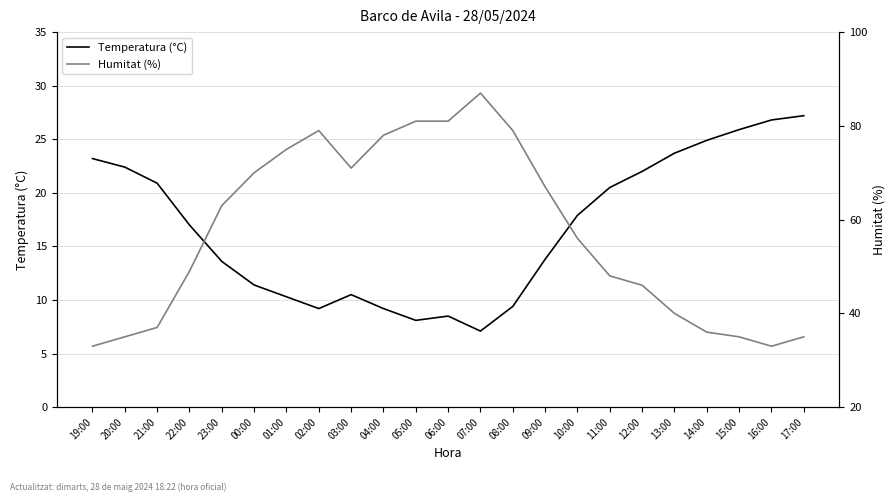

Reading right to left, transcribe all the data shown in this chart.

Temperatura (°C): 17:00=27.2	16:00=26.8	15:00=25.9	14:00=24.9	13:00=23.7	12:00=22.0	11:00=20.5	10:00=17.9	09:00=13.8	08:00=9.4	07:00=7.1	06:00=8.5	05:00=8.1	04:00=9.2	03:00=10.5	02:00=9.2	01:00=10.3	00:00=11.4	23:00=13.6	22:00=17.0	21:00=20.9	20:00=22.4	19:00=23.2
Humitat (%): 17:00=35.0	16:00=33.0	15:00=35.0	14:00=36.0	13:00=40.0	12:00=46.0	11:00=48.0	10:00=56.0	09:00=67.0	08:00=79.0	07:00=87.0	06:00=81.0	05:00=81.0	04:00=78.0	03:00=71.0	02:00=79.0	01:00=75.0	00:00=70.0	23:00=63.0	22:00=49.0	21:00=37.0	20:00=35.0	19:00=33.0